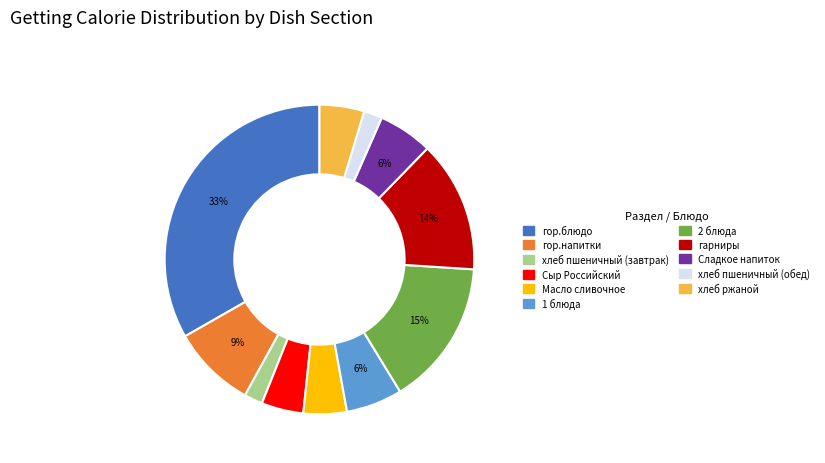

Is the sum of хлеб пшеничный (обед) and гарниры greater than half?

No